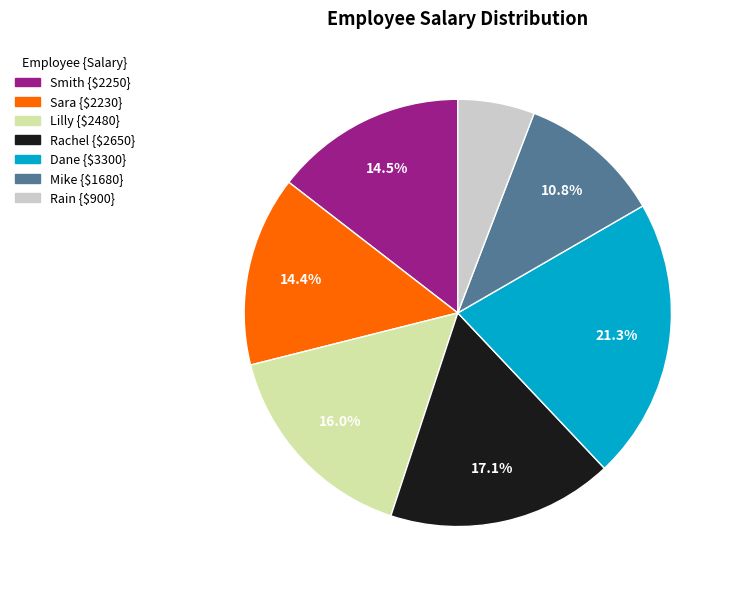

Is there a majority slice in this chart?

No